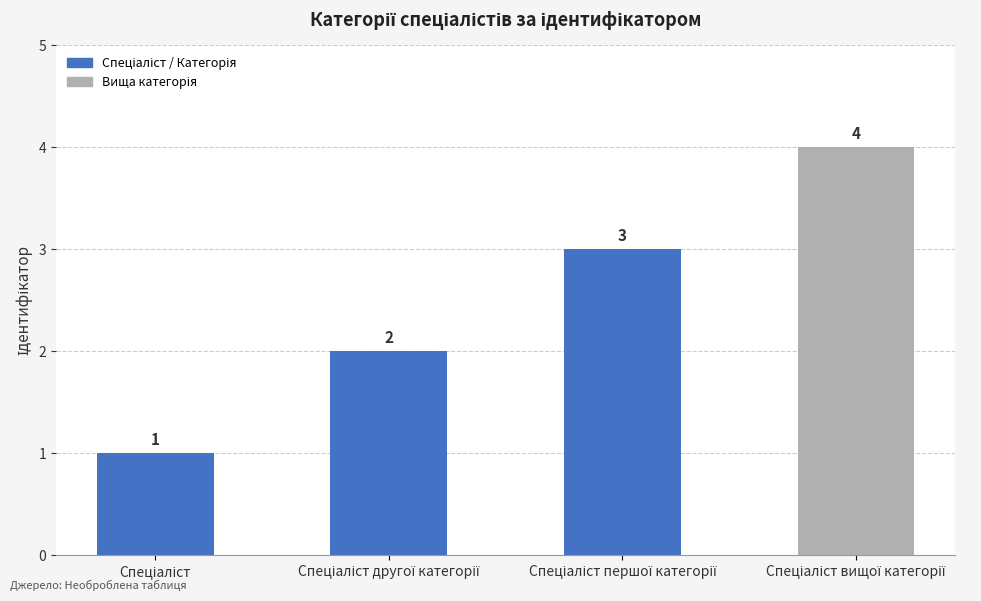

How many data points does each series have?

4